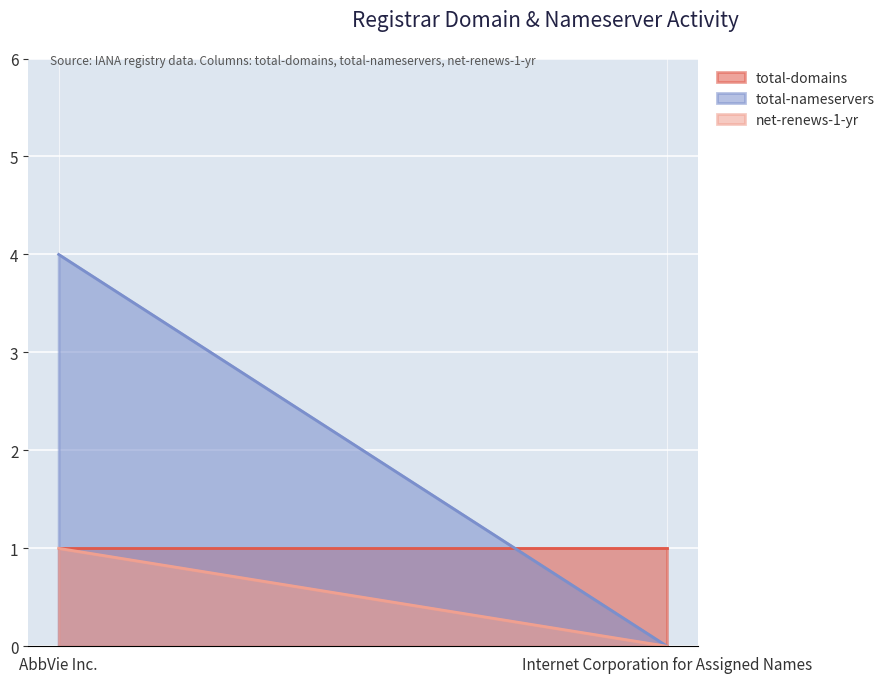

List the labels in order of total-nameservers value, largest first.

AbbVie Inc., Internet Corporation for Assigned Names